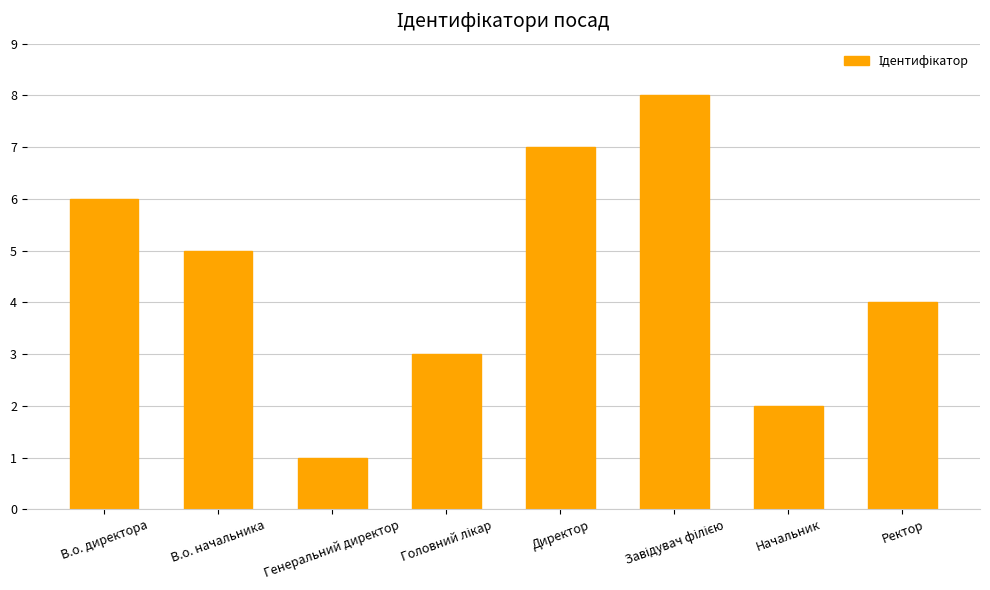

True or false: the data shows 1 at Генеральний директор.

True